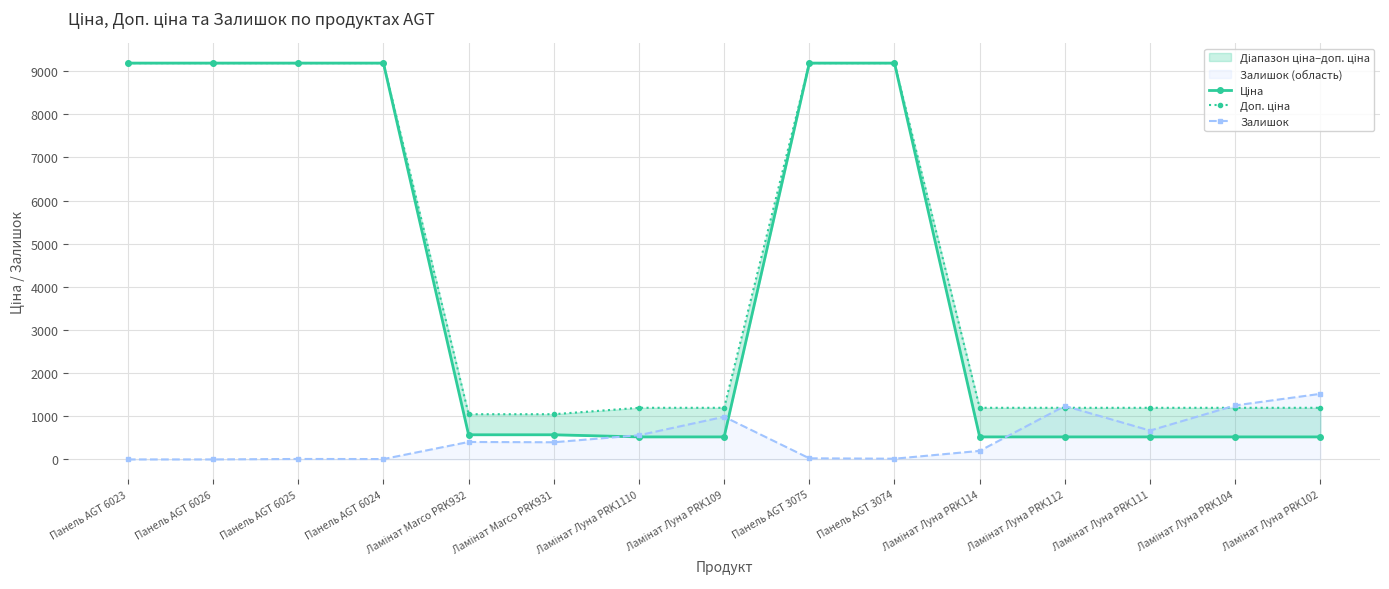

Reading left to right, transcribe all the data shown in this chart.

Ціна: 9185.1	9185.1	9185.1	9185.1	571.6	571.6	522.2	522.2	9185.1	9185.1	522.2	522.2	522.2	522.2	522.2
Доп. ціна: 9185.1	9185.1	9185.1	9185.1	1048.0	1048.0	1197.0	1197.0	9185.1	9185.1	1197.0	1197.0	1197.0	1197.0	1197.0
Залишок: 0.0	0.0	11.0	9.0	405.0	398.0	561.0	989.0	26.0	17.0	198.0	1240.0	669.0	1252.0	1520.0